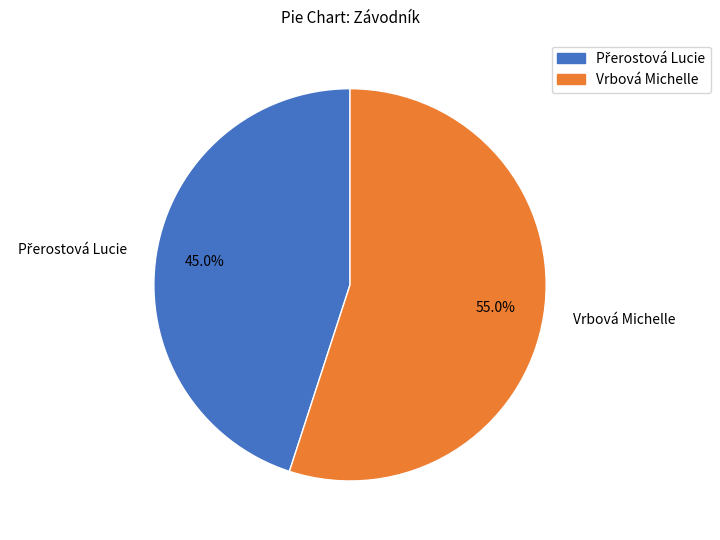

How many segments does this pie chart have?

2